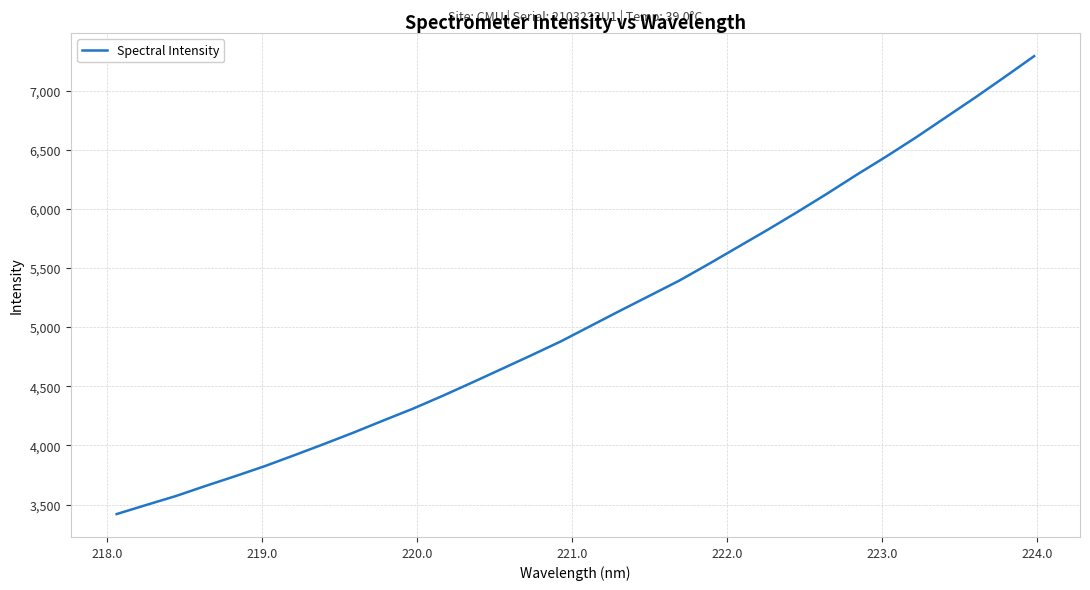

What is the smallest value displayed?

3420.2